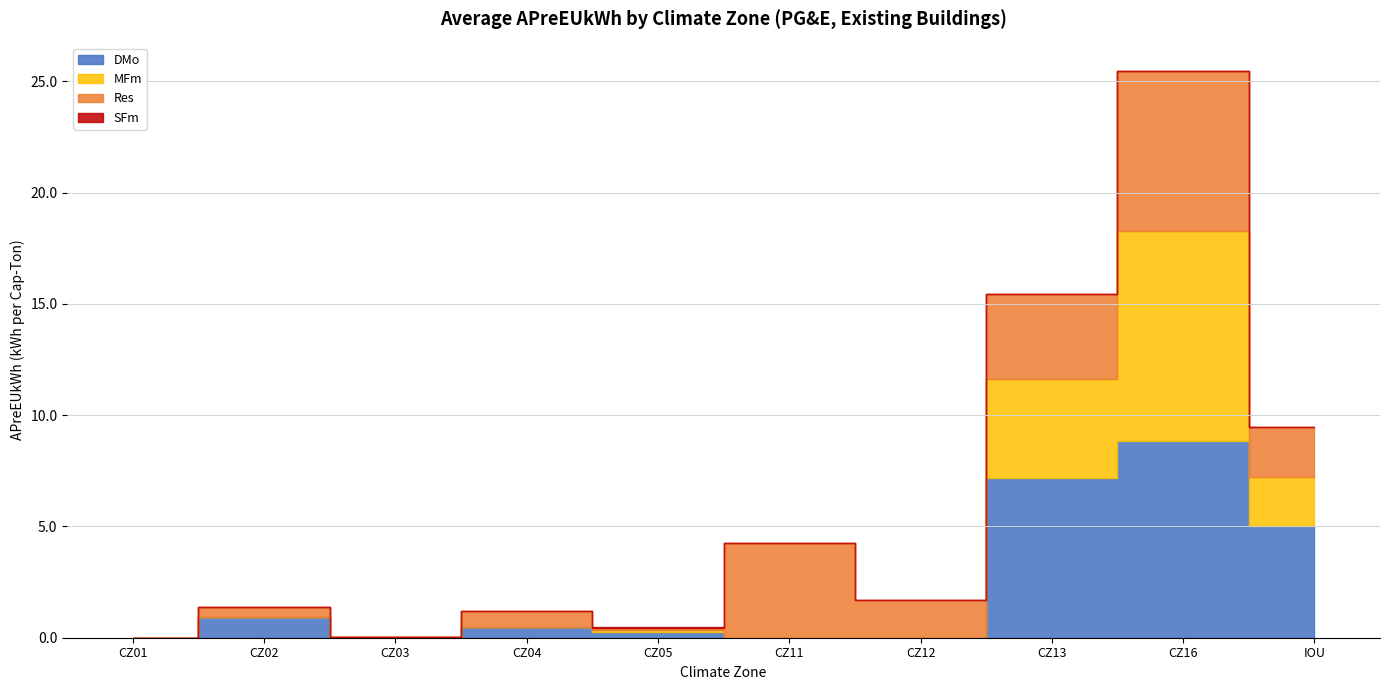

At CZ02, list the series in order from largest to smallest.

DMo, Res, MFm, SFm